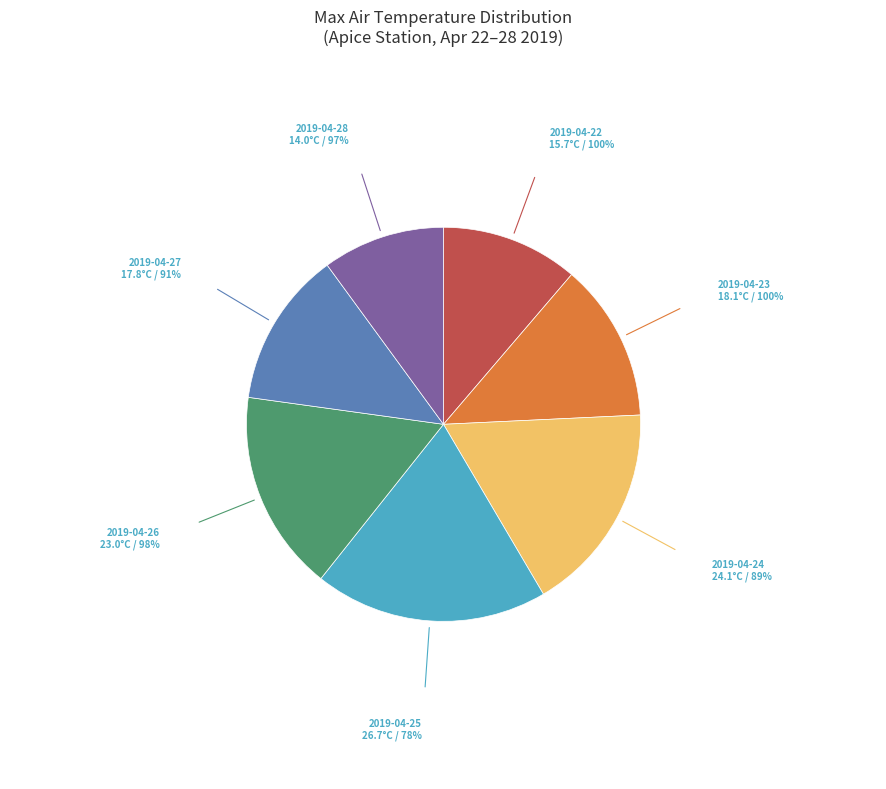

Does 2019-04-26 account for over 50% of the chart?

No